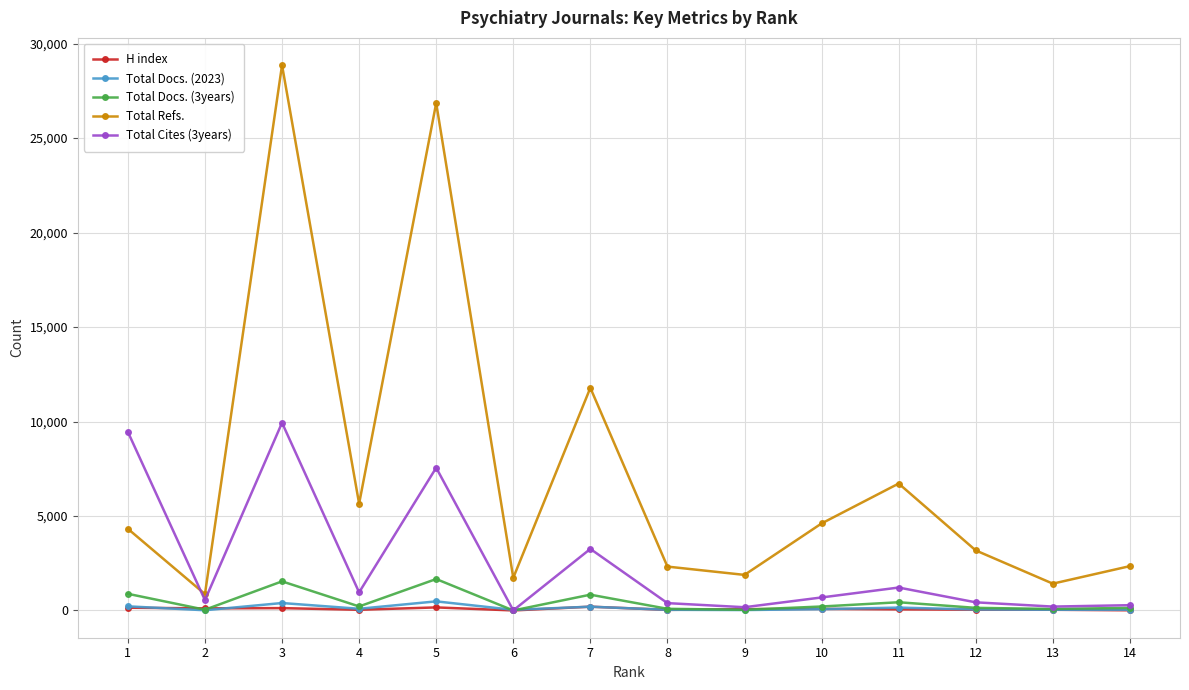

List the series in order of their peak value, highest first.

Total Refs., Total Cites (3years), Total Docs. (3years), Total Docs. (2023), H index